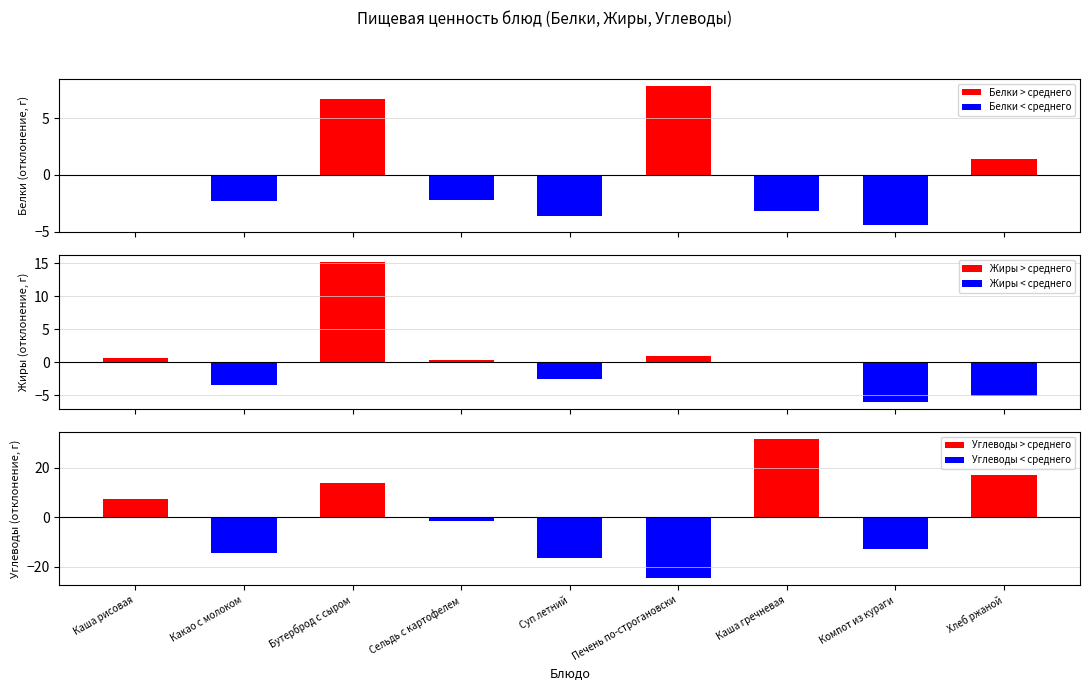

At which label does Углеводы reach its minimum?

Печень по-строгановски